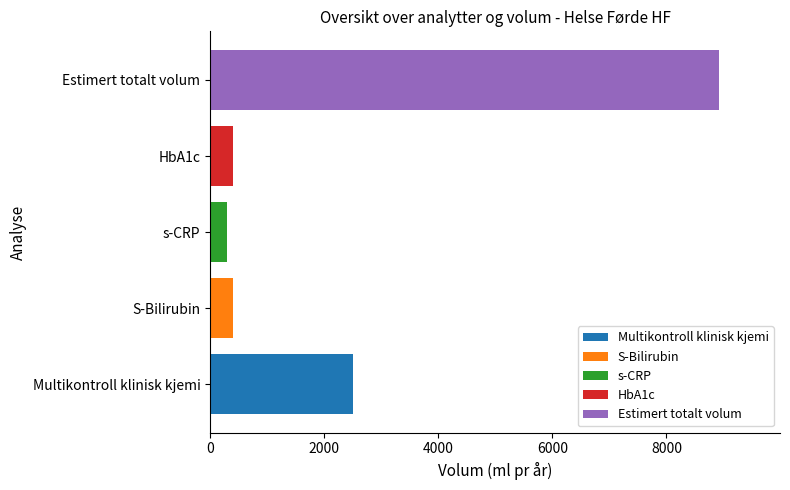

The HbA1c series shows 400 at s-CRP. True or false?

True